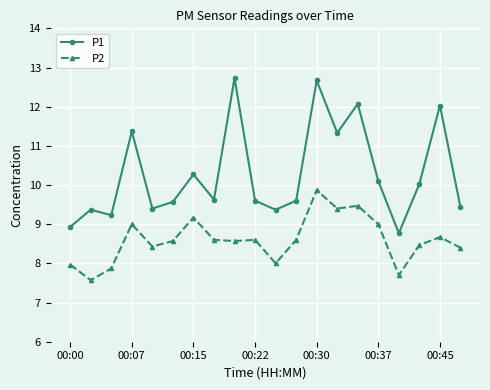

What is the lowest value of the P2 series?

7.6